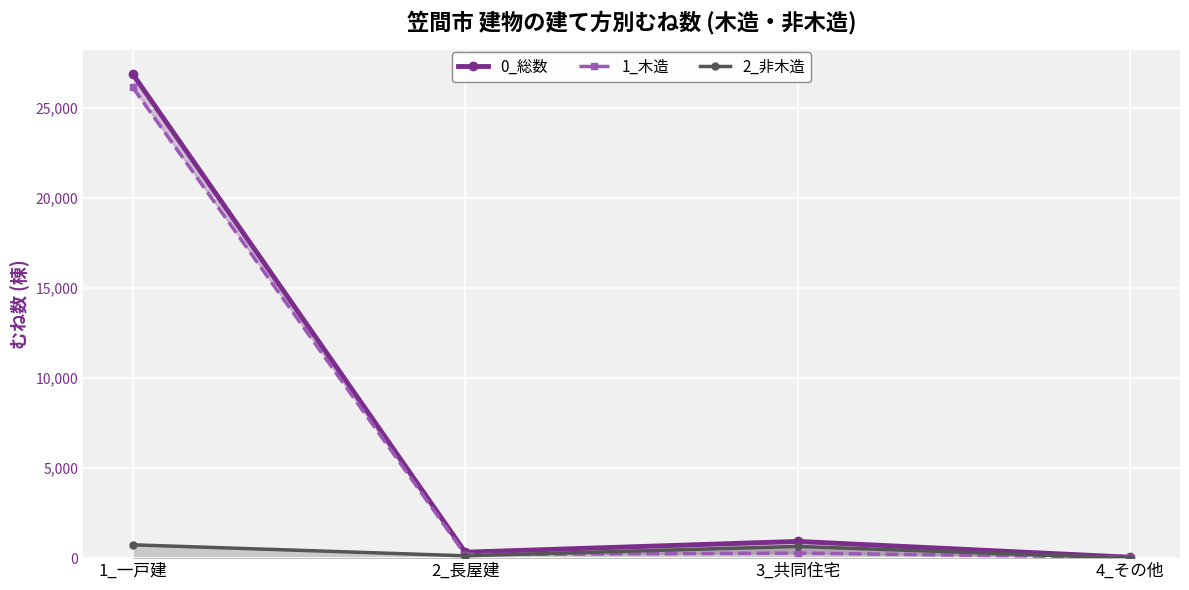

True or false: 2_非木造 and 0_総数 cross at least once.

False